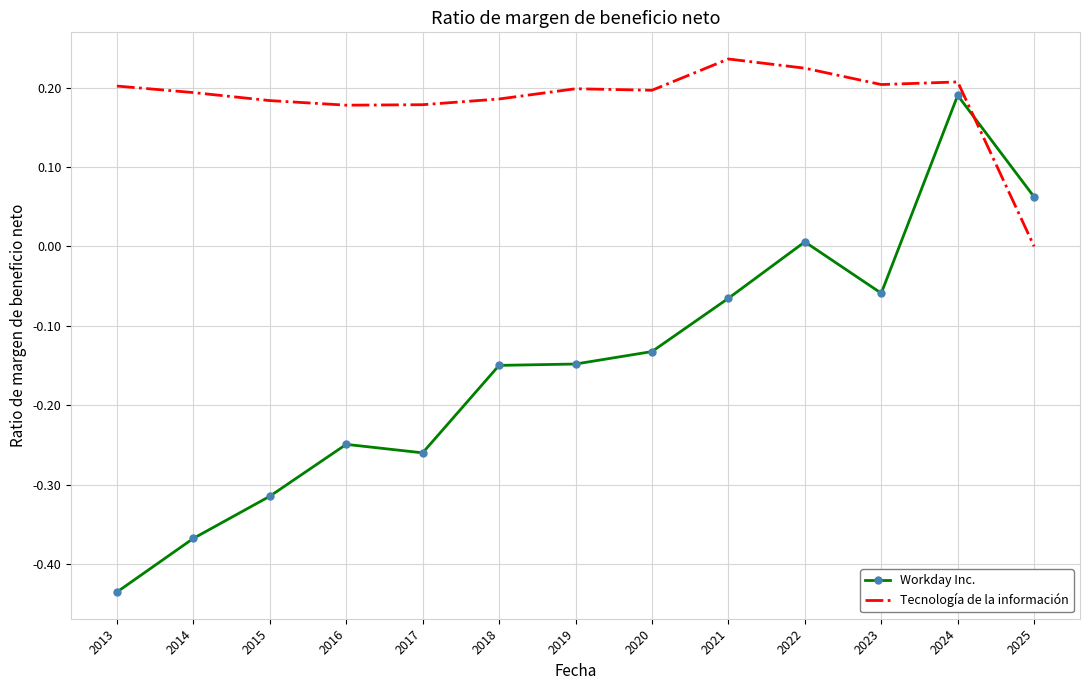

Which series has the largest total across all categories?

Tecnología de la información